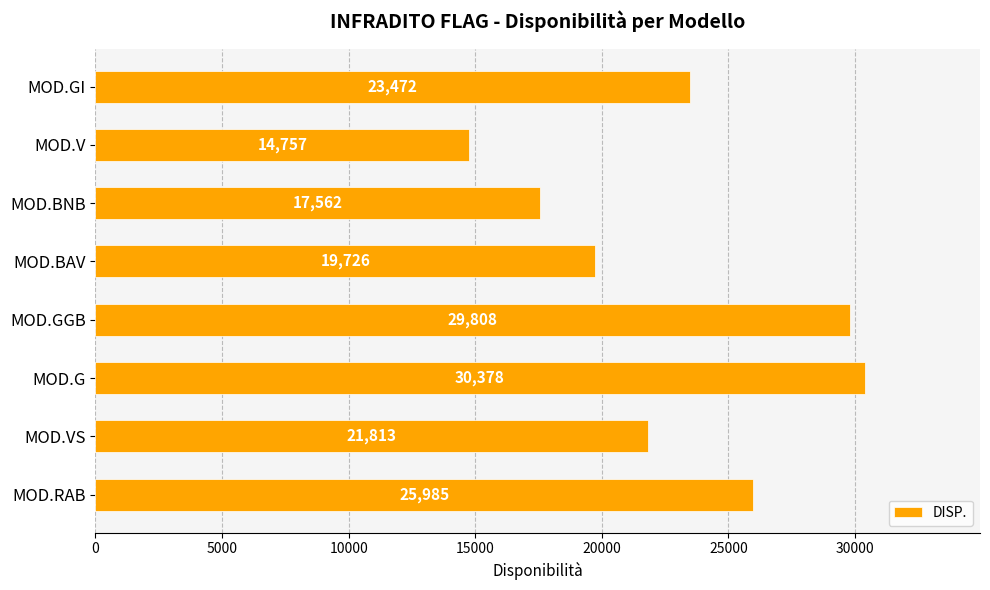

Reading bottom to top, extract all data points from this chart.

MOD.RAB=25985	MOD.VS=21813	MOD.G=30378	MOD.GGB=29808	MOD.BAV=19726	MOD.BNB=17562	MOD.V=14757	MOD.GI=23472